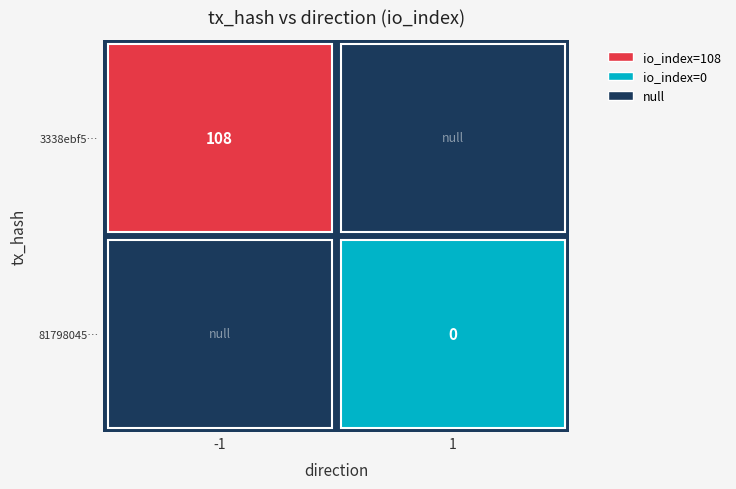

Reading left to right, what are all the values shown in this chart?

3338ebf5e1a540ff5f91a730dce7164817ad6b9: direction=-1	io_index=108
8179804550a221a6e6c20ced812cc0cf4846472: direction=1	io_index=0